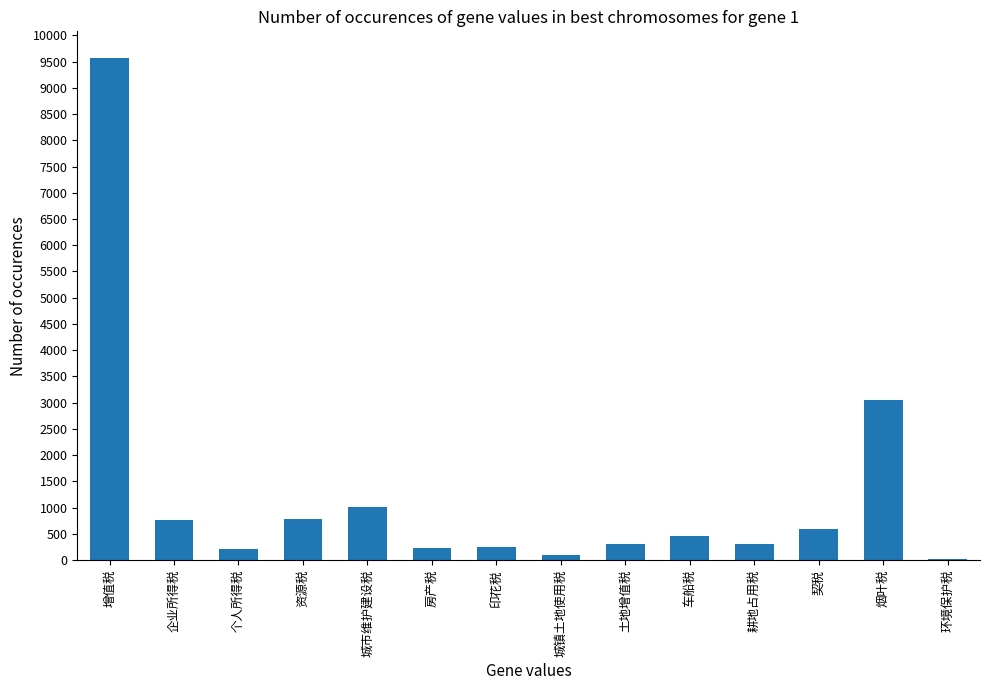

What is the greatest value displayed?

9575